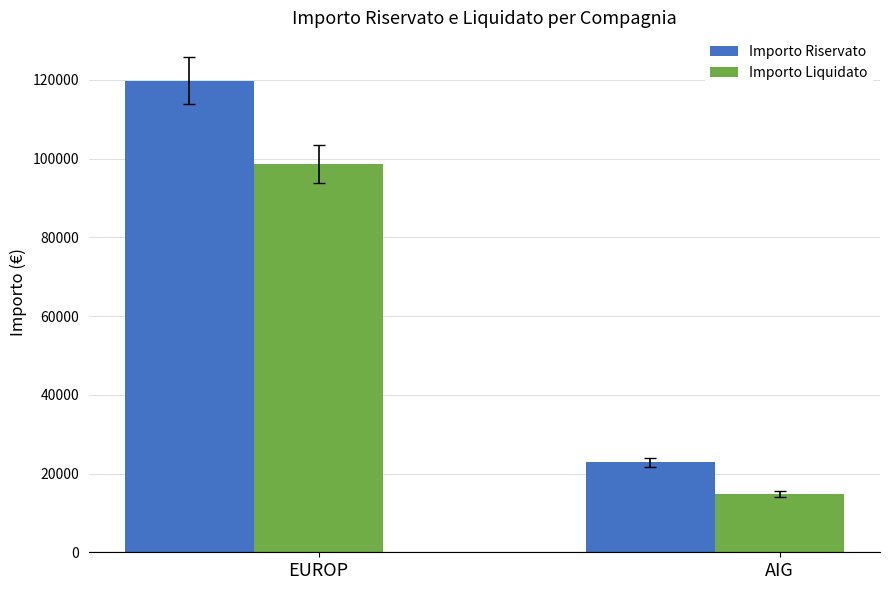

Which series has the largest range (max minus min)?

Importo Riservato